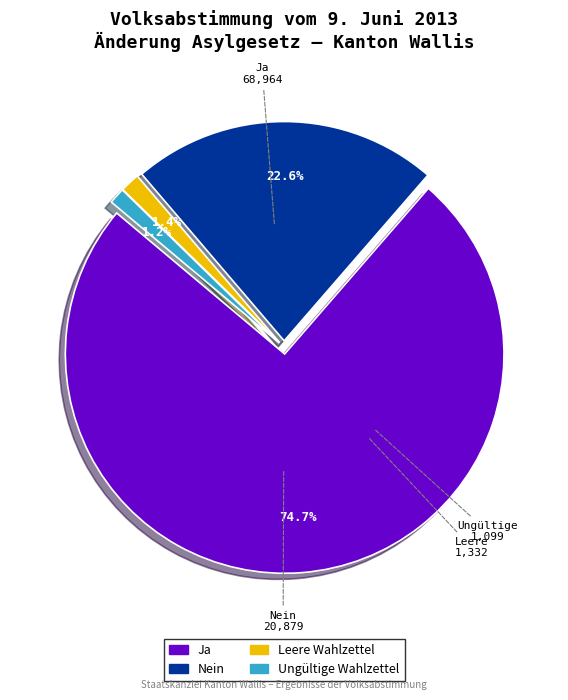

Which slice represents more than half of the pie?

Ja